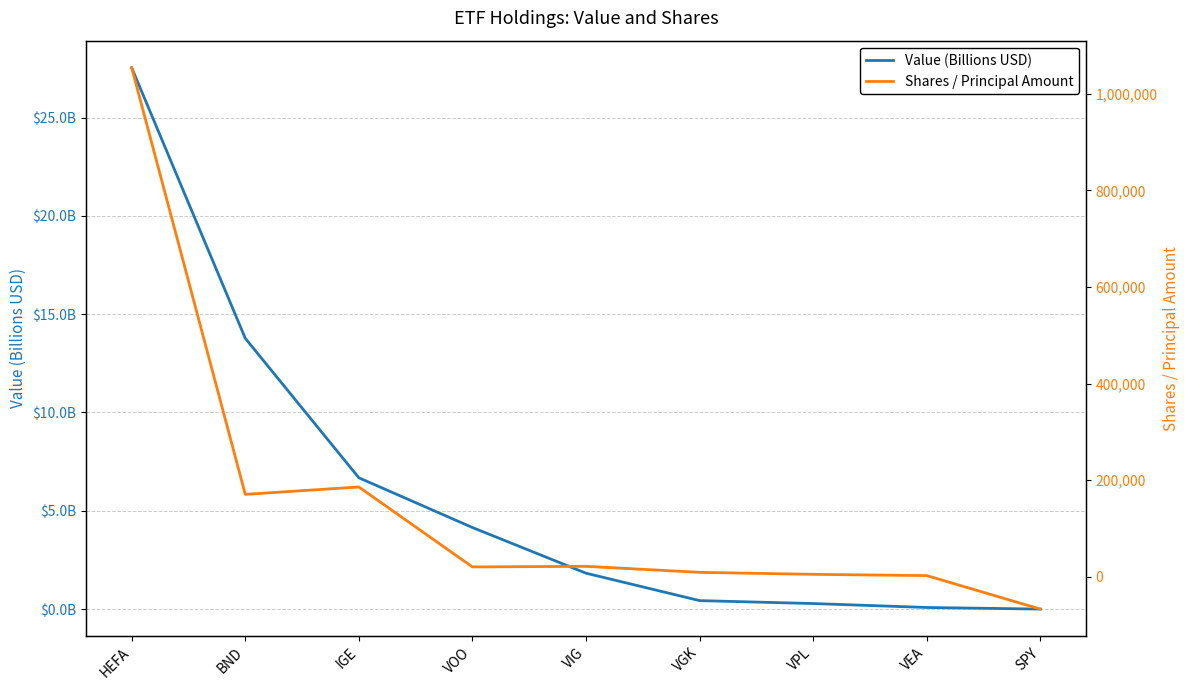

Reading left to right, extract all data points from this chart.

Value (Billions USD): HEFA=27.5	BND=13.8	IGE=6.7	VOO=4.1	VIG=1.8	VGK=0.4	VPL=0.3	VEA=0.1	SPY=0.0
Shares / Principal Amount: HEFA=1054175.0	BND=170481.0	IGE=185793.0	VOO=20211.0	VIG=21436.0	VGK=8991.0	VPL=4853.0	VEA=2236.0	SPY=-67129.0